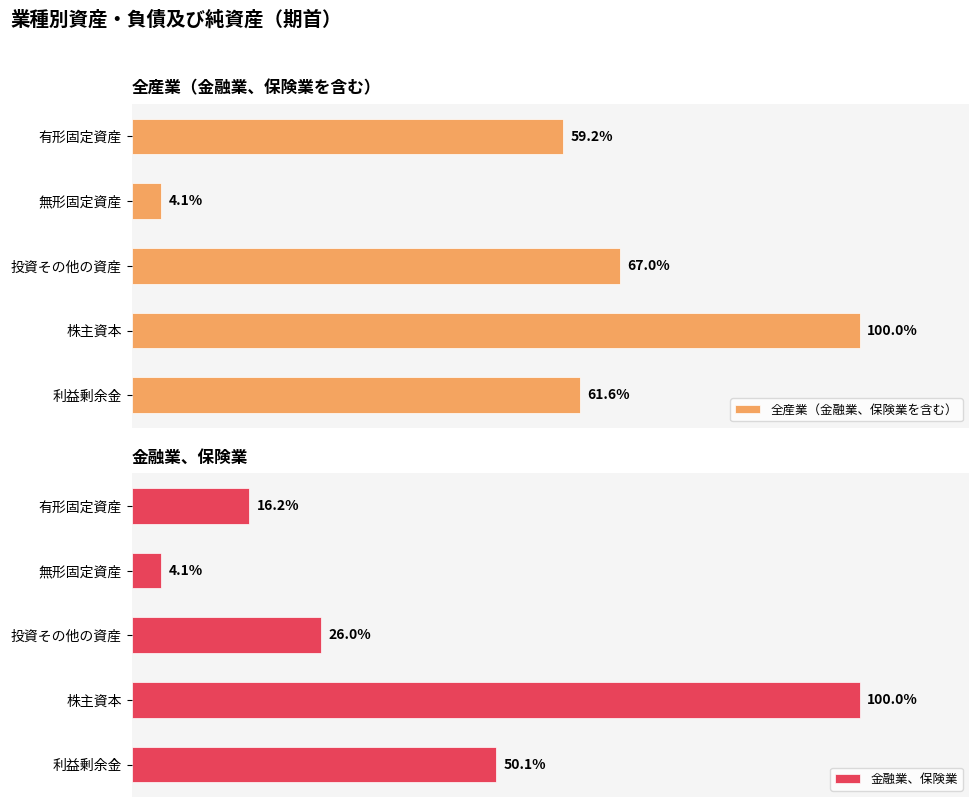

How many bars are there in total?

10